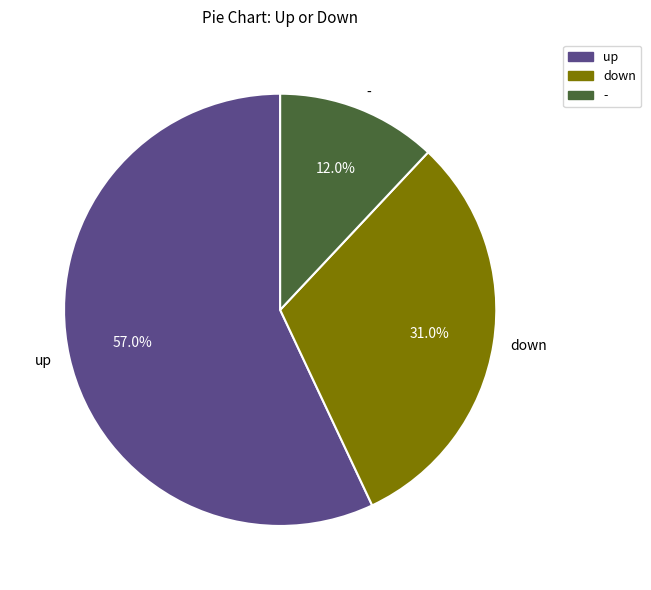

Between - and up, which is larger?

up